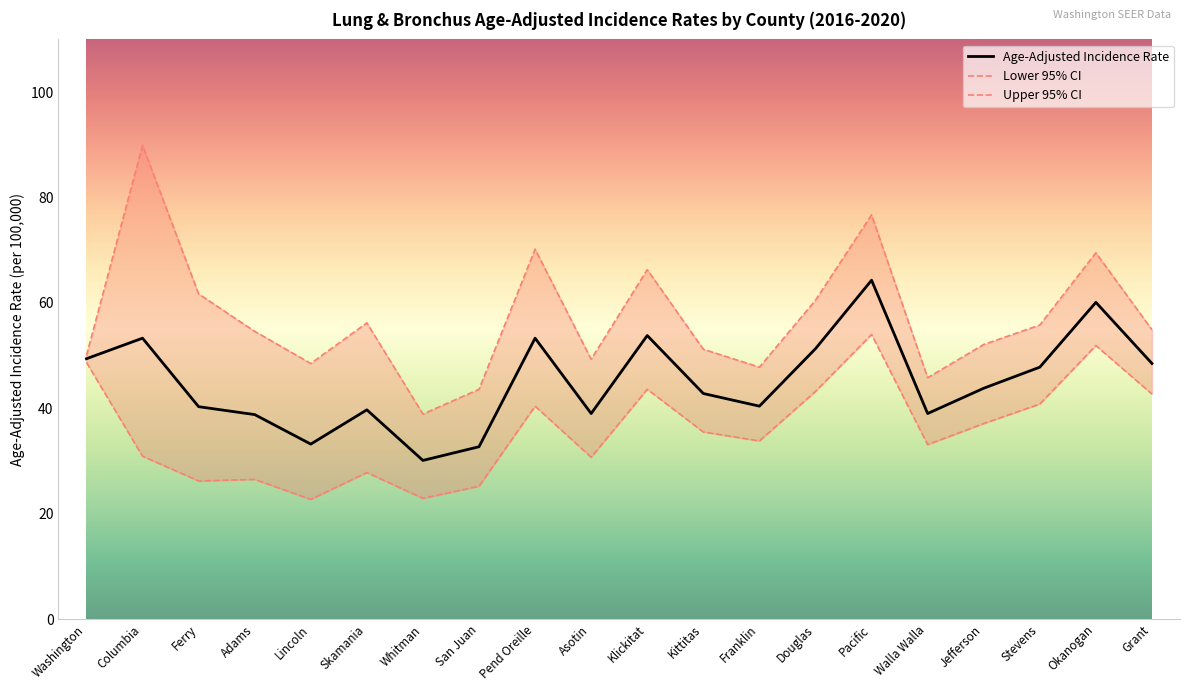

Which label corresponds to the largest value in the chart?

Columbia